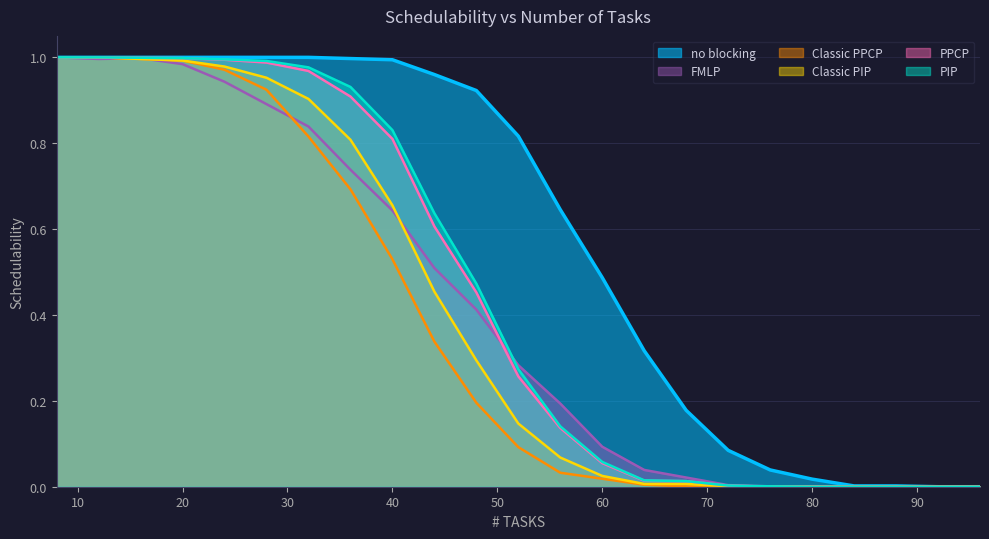

At how many categories does at least one series exceed 0?

21